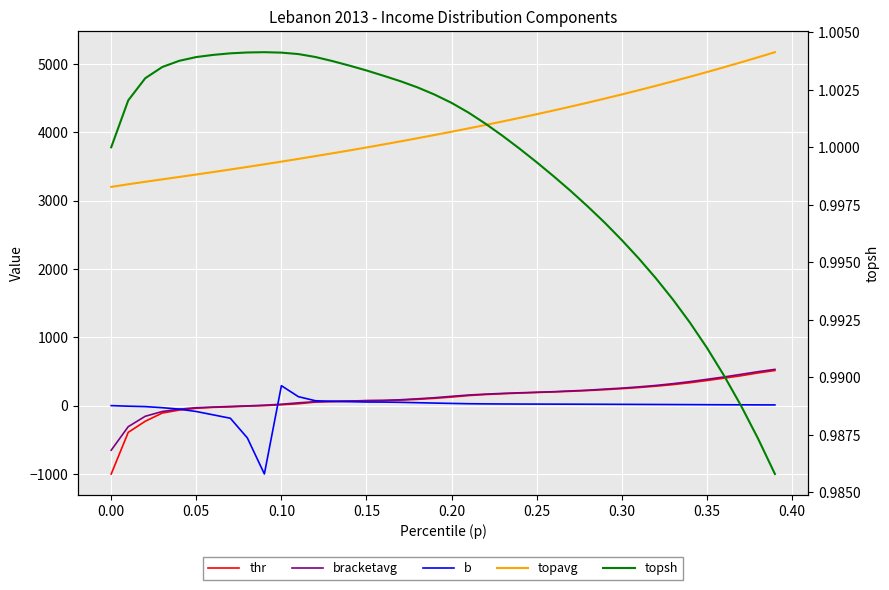

True or false: thr and topavg intersect in this chart.

False